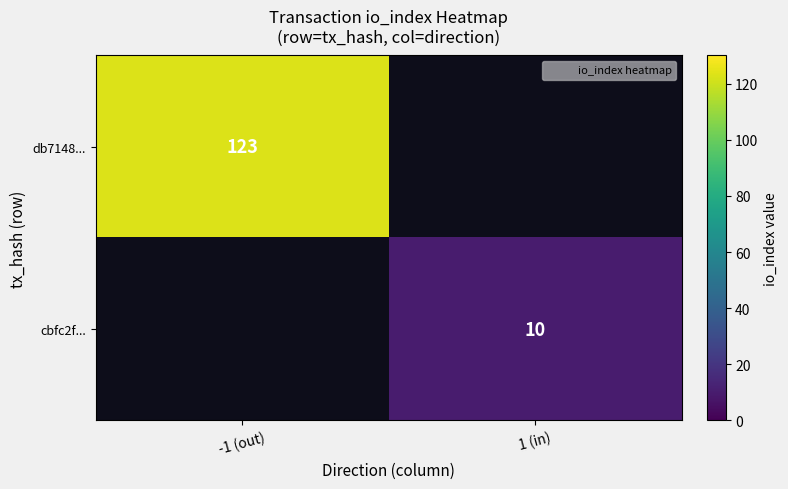

Is it true that cbfc2f... equals 16 at 1 (in)?

False